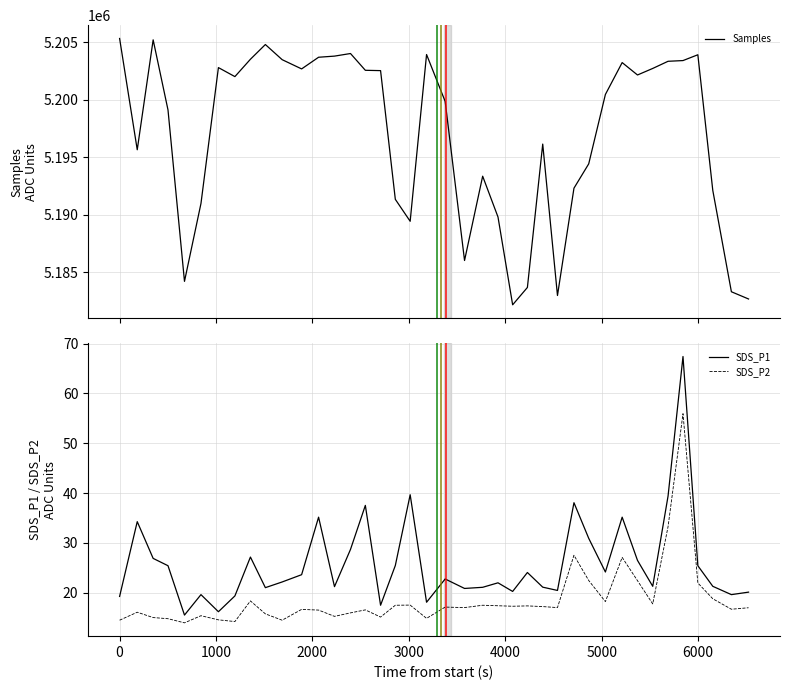

True or false: SDS_P1 and SDS_P2 cross at least once.

False